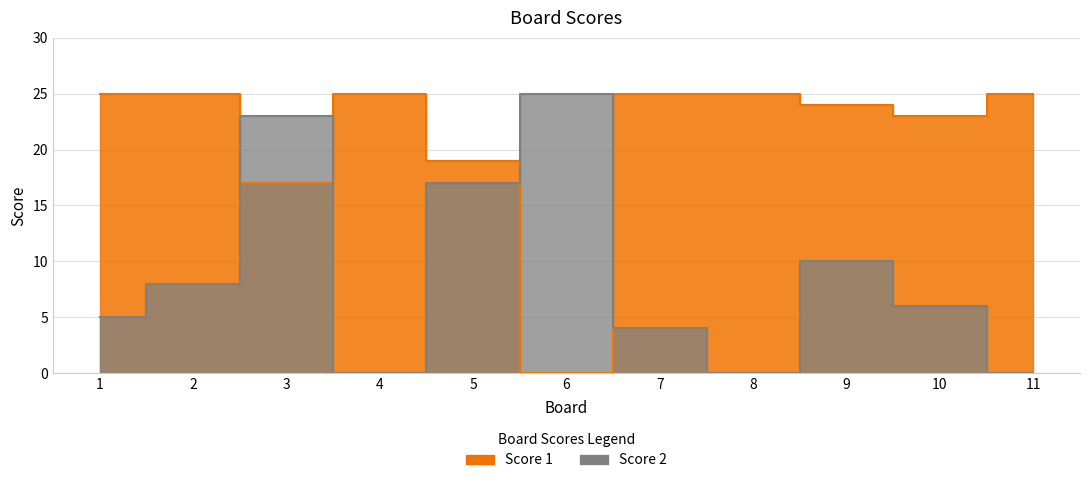

Which has a higher value, 10 or 1?

1